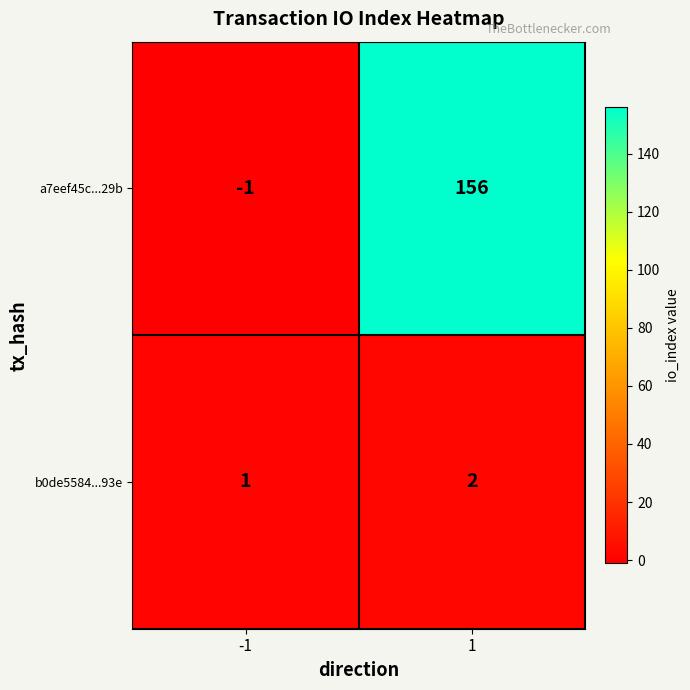

The b0de5584...93e series shows 2 at -1. True or false?

False